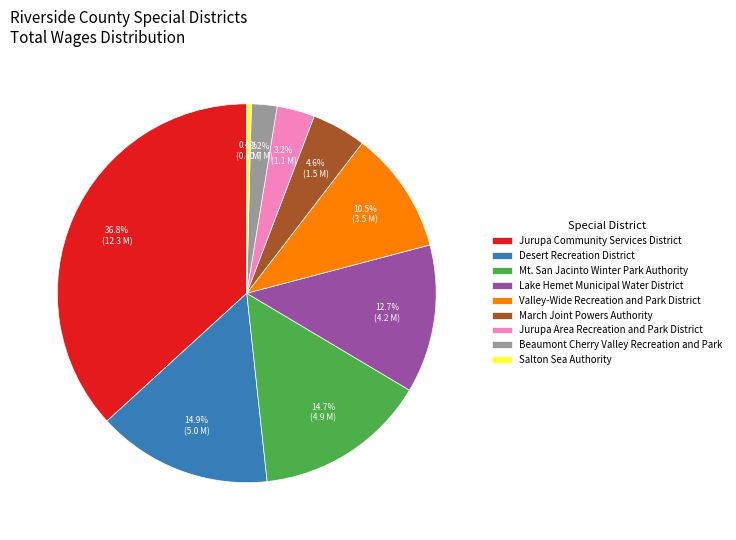

Count the number of slices in the pie.

9